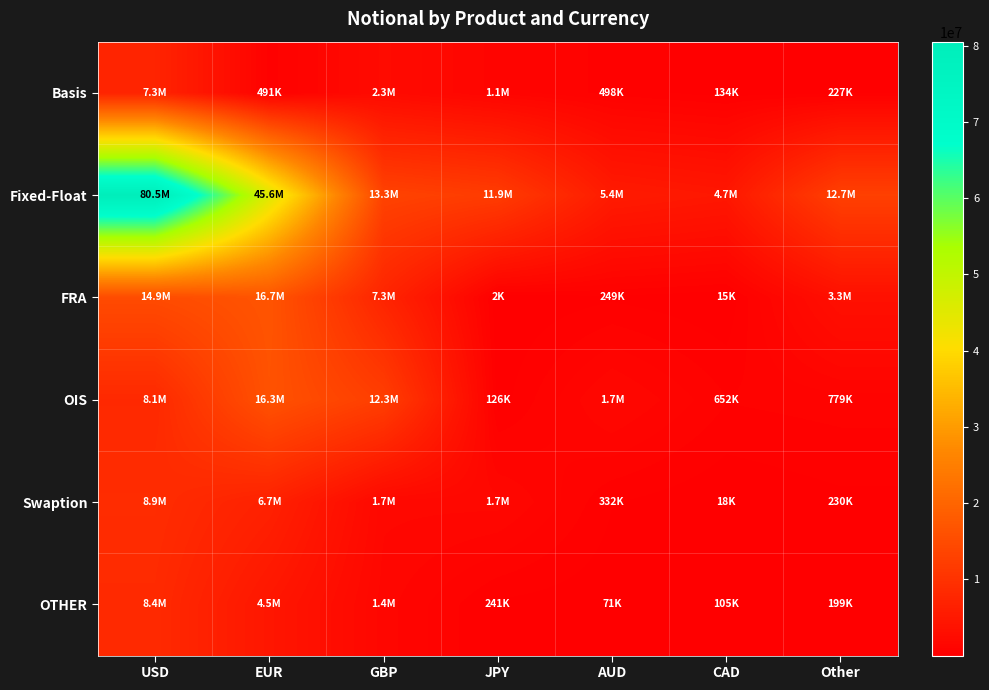

At how many categories does at least one series exceed 41779212?

2